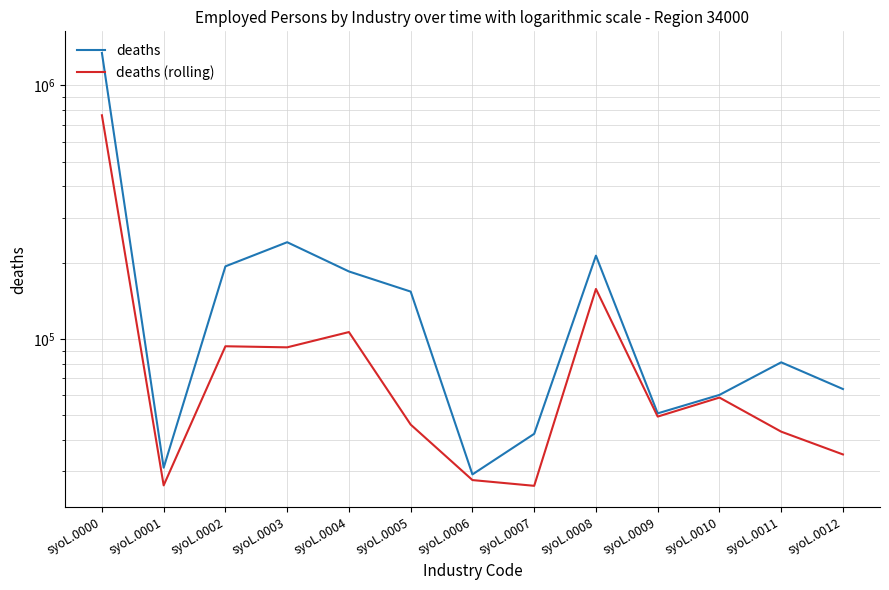

Rank the series at syoL.0002 from highest to lowest value.

deaths, deaths (rolling)